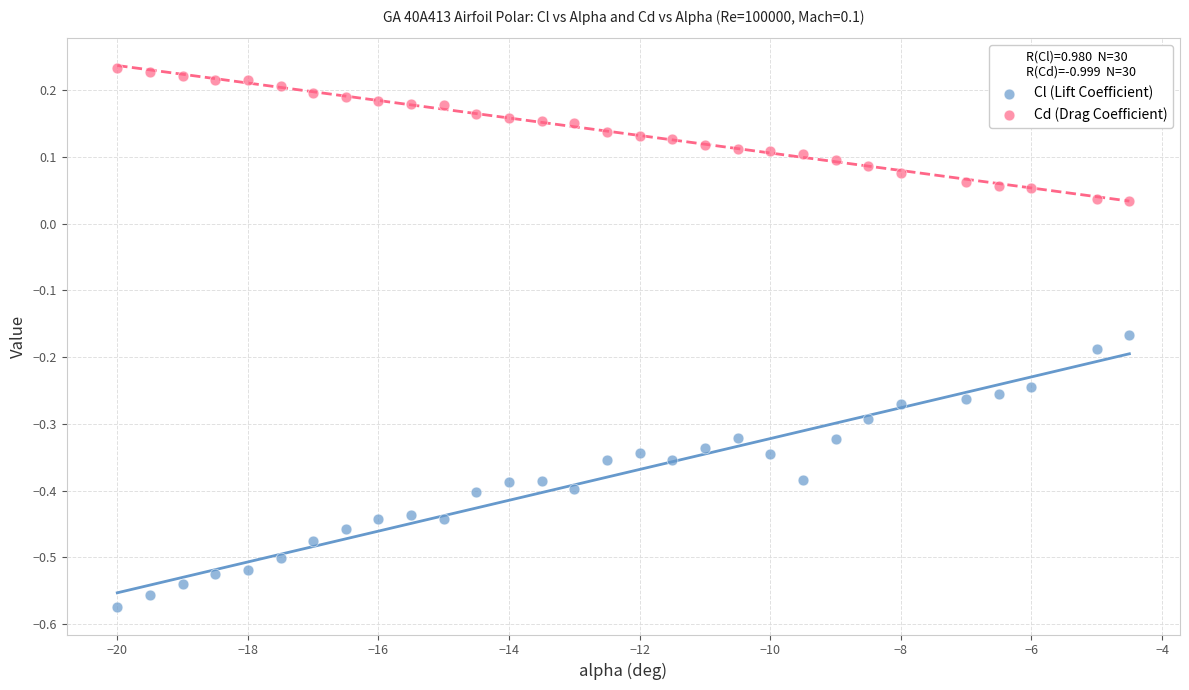

Which series reaches the minimum Y coordinate?

Cl (Lift Coefficient)